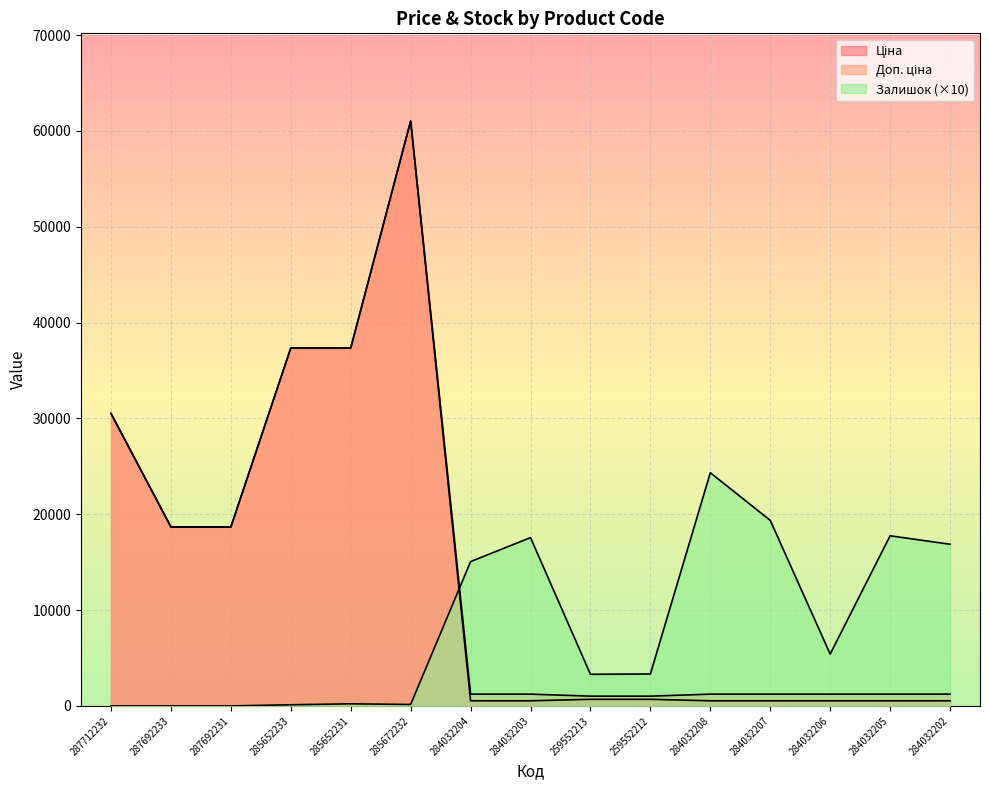

Where does the Залишок series first go above 3330?

284032204